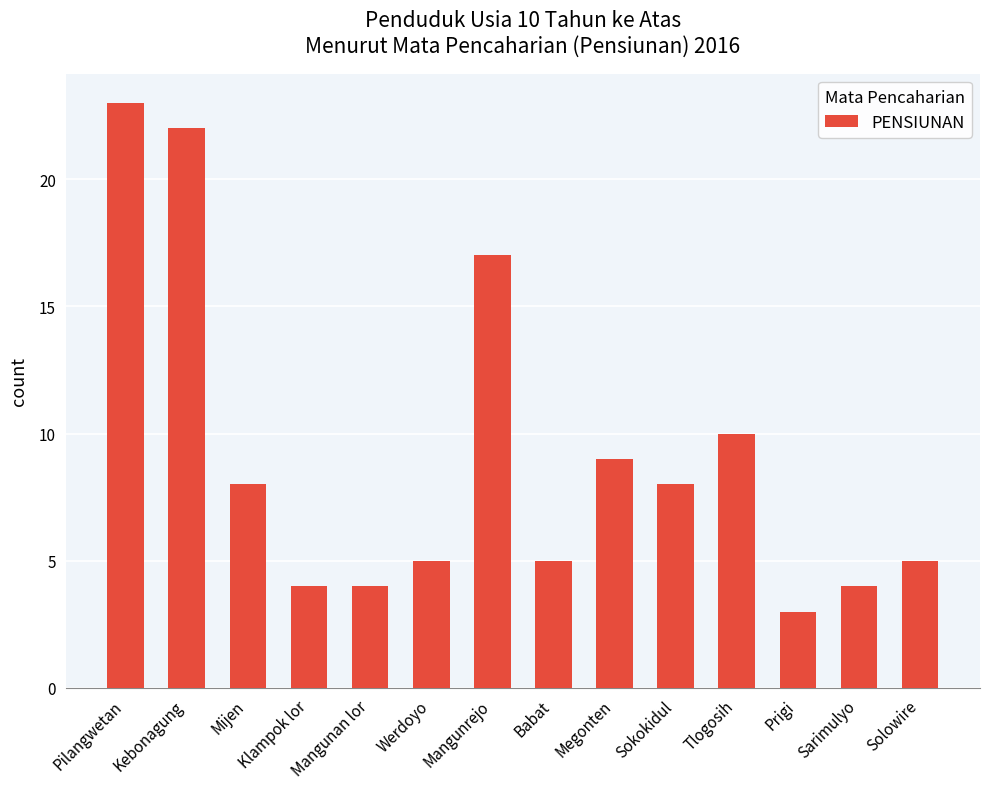

What is the change in value from Pilangwetan to Tlogosih?

-13